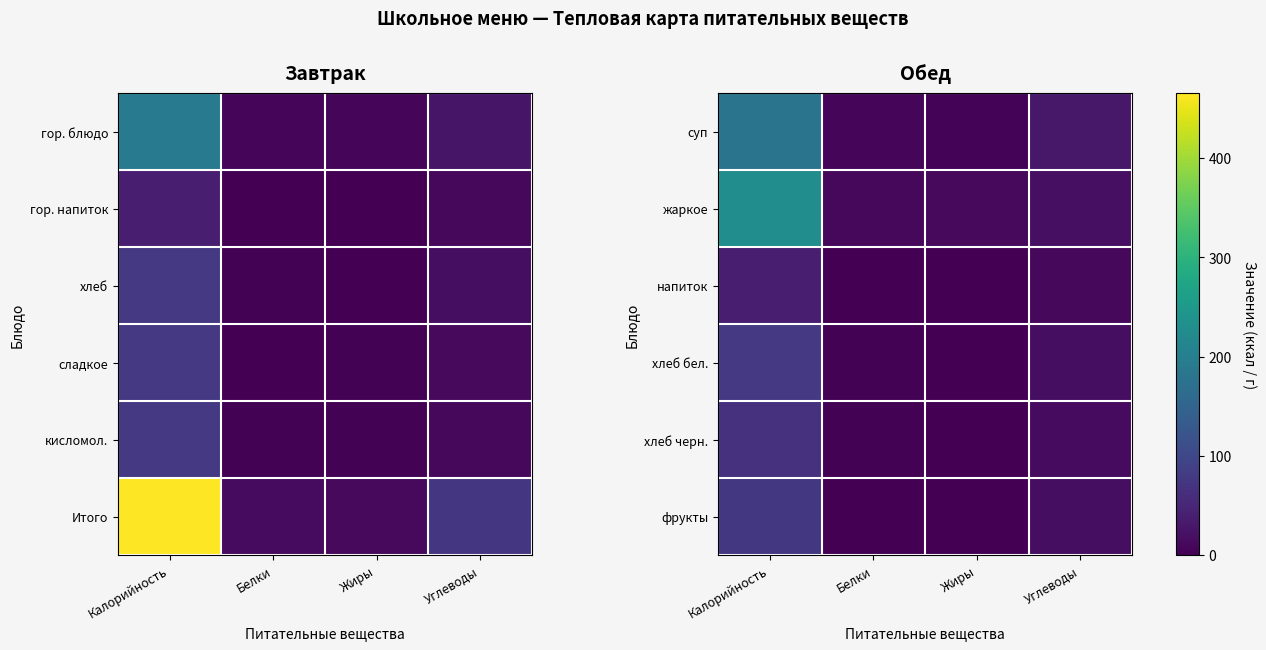

How many values in the жаркое series exceed 19?

2